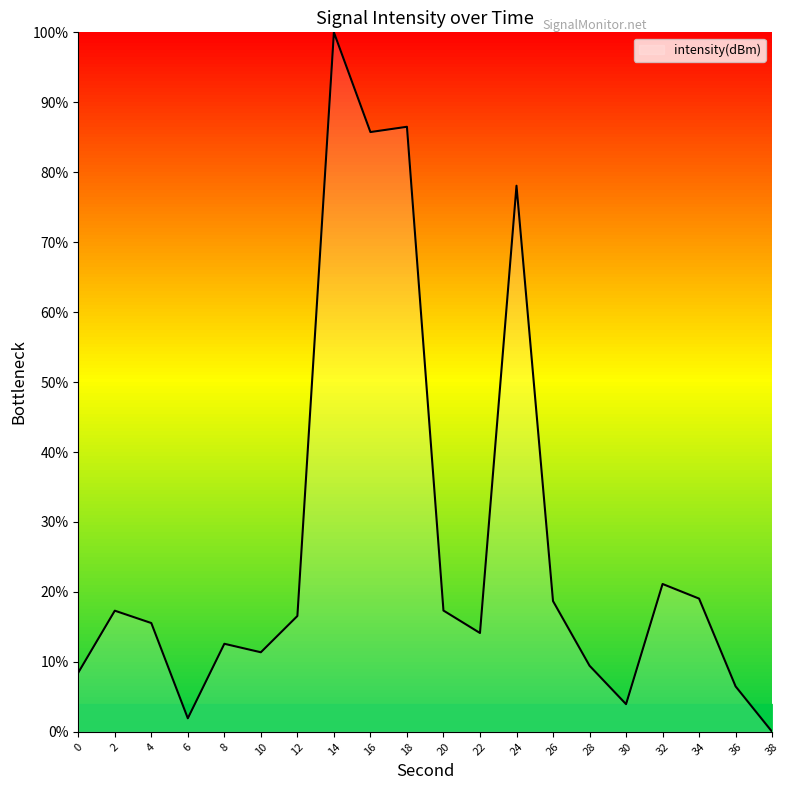

True or false: the data shows 11.4 at 10.

True